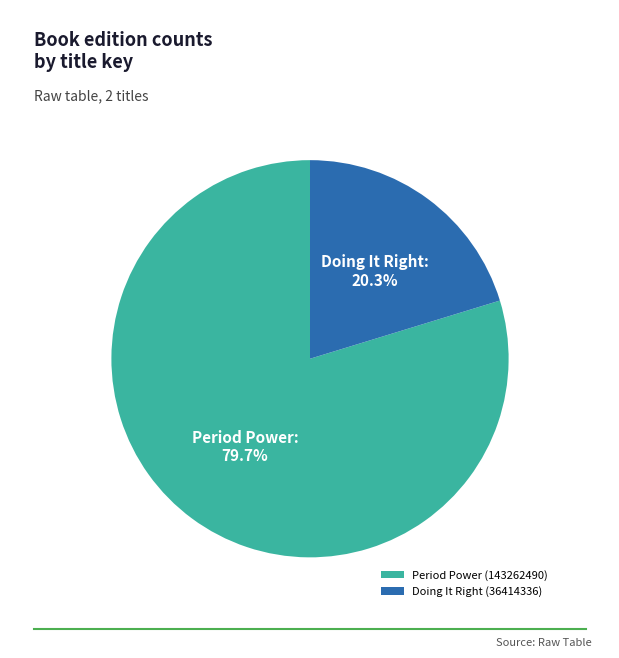

Does any single category account for the majority?

Yes